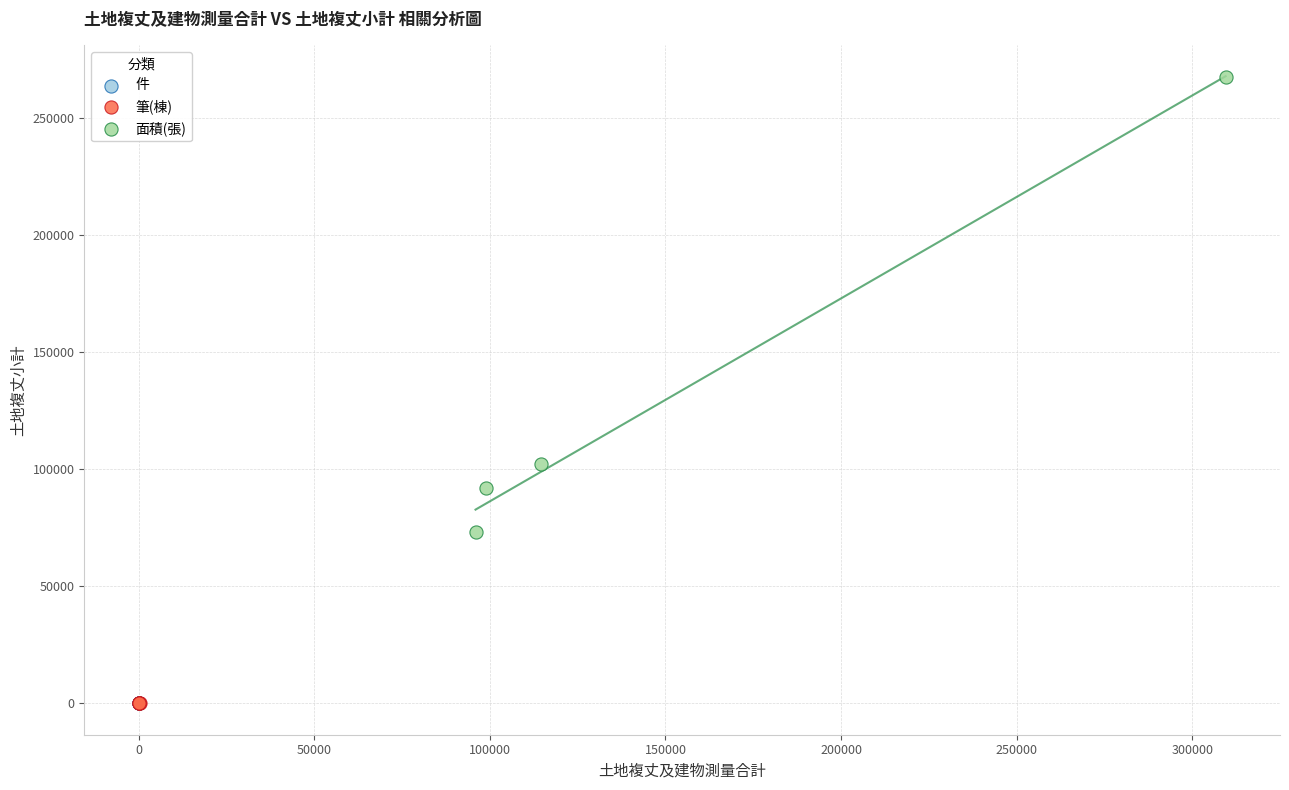

Which series has the largest Y range (max minus min)?

面積(張)